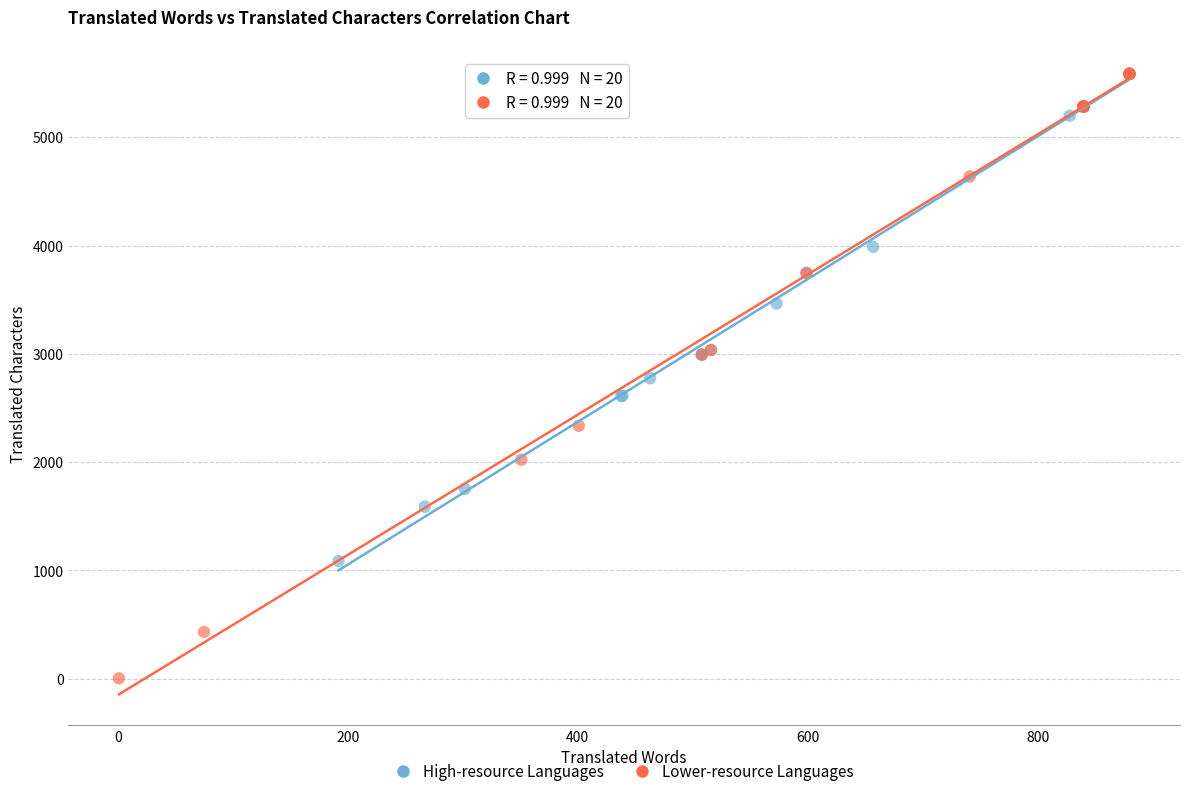

Which series contains the lowest Y value?

Lower-resource Languages